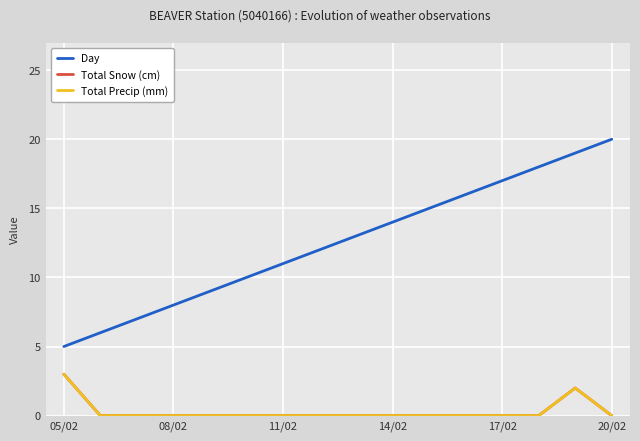

Does the chart have visible grid lines?

Yes